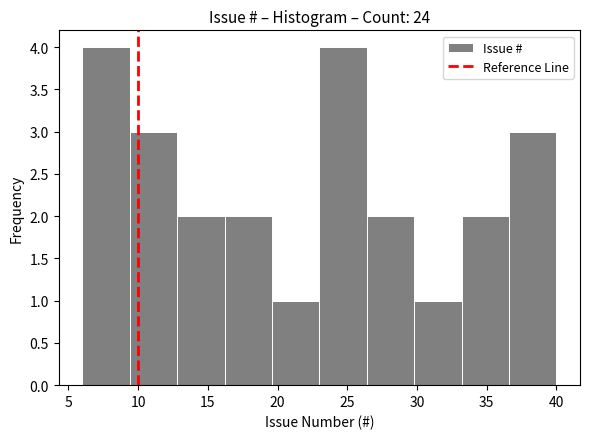

Reading left to right, list every bar in this chart as the range it spans on the x-axis followed by its height. Neither the bar edges nor the heights are printed on the chart, so give them approximately, as read against the axes.

6.0 to 9.4: 4
9.4 to 12.8: 3
12.8 to 16.2: 2
16.2 to 19.6: 2
19.6 to 23.0: 1
23.0 to 26.4: 4
26.4 to 29.8: 2
29.8 to 33.2: 1
33.2 to 36.6: 2
36.6 to 40.0: 3